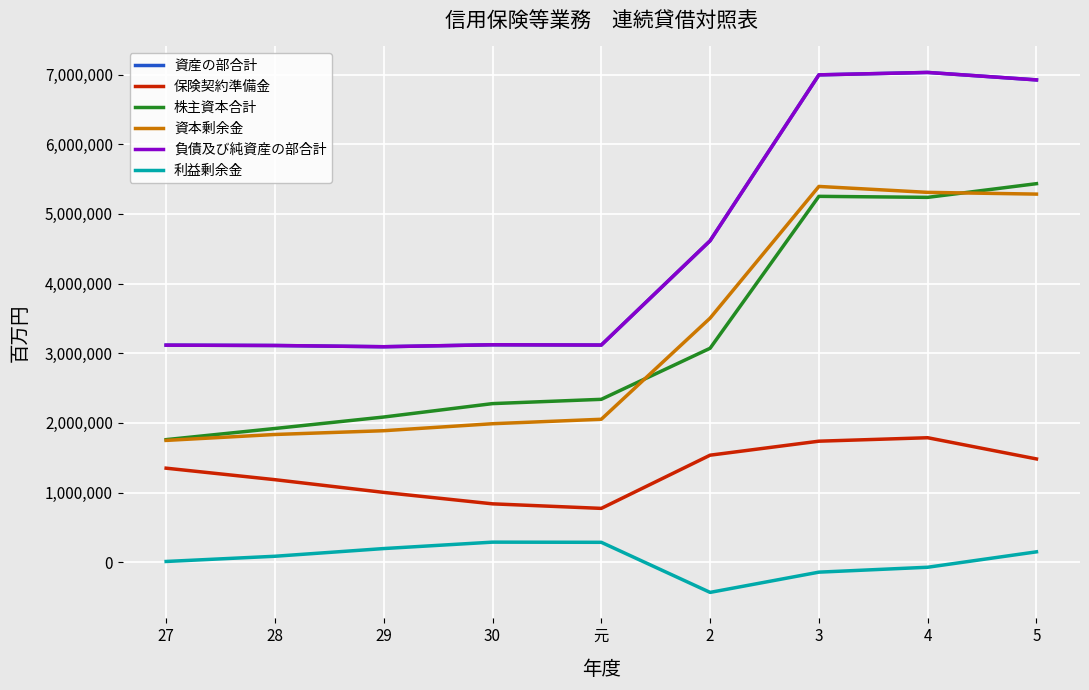

What is the label of the 8th point from the right?

28